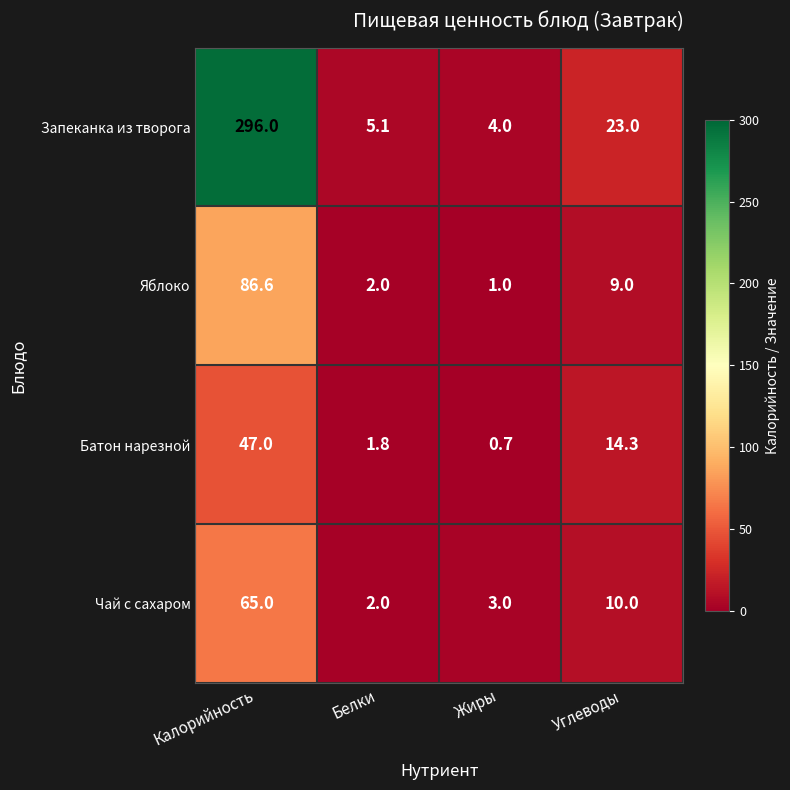

Which series has the widest spread of values?

Запеканка из творога